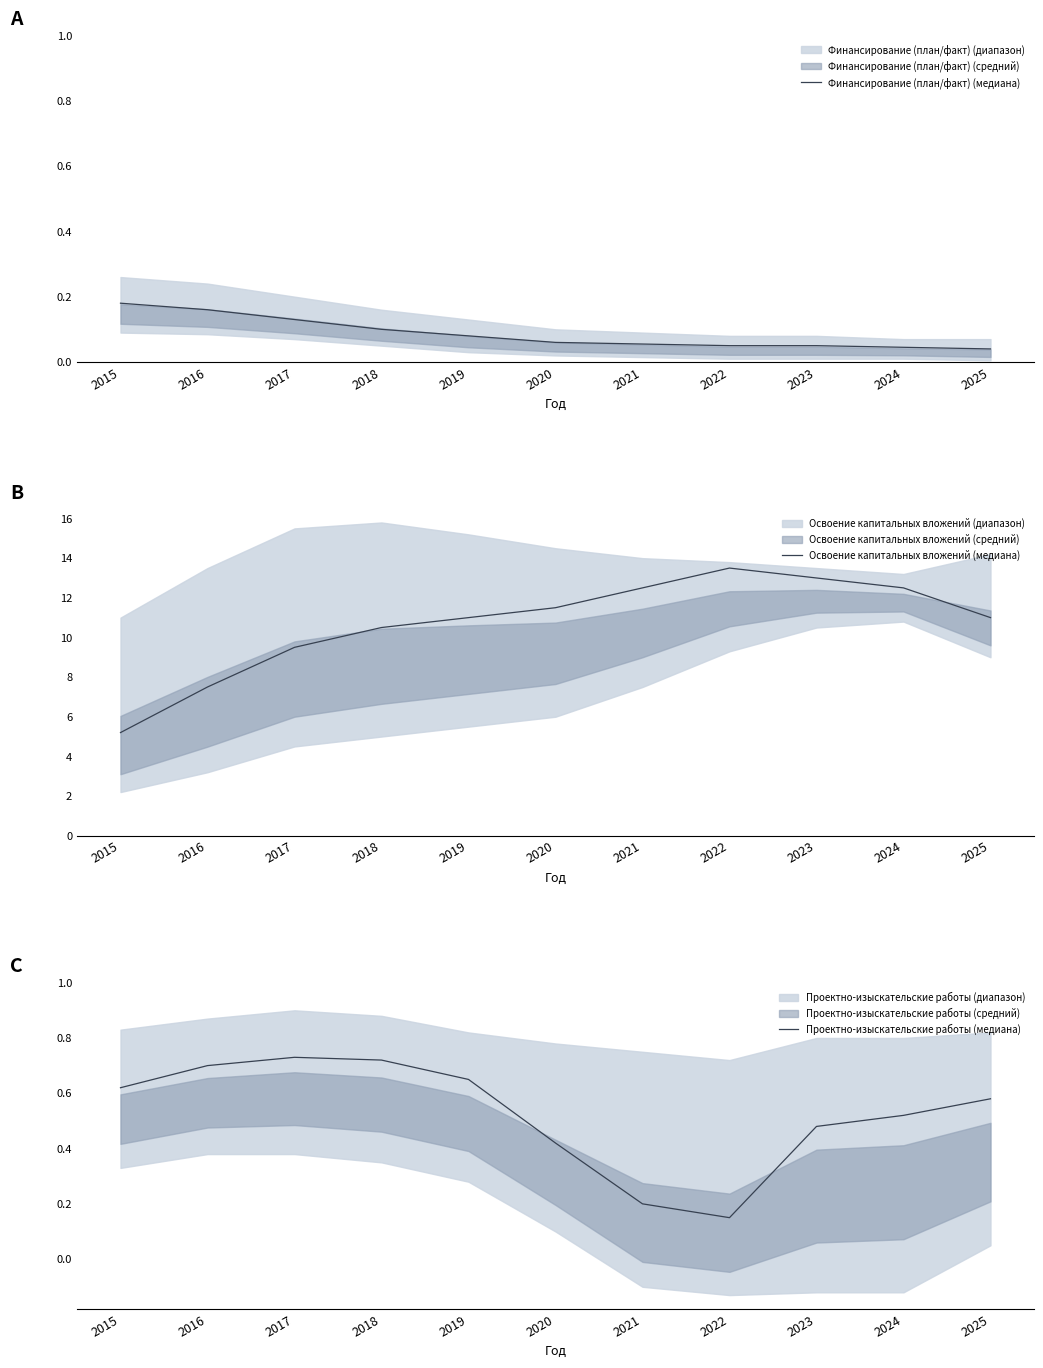

What is the value of the Проектно-изыскательские работы (медиана) point at the 2nd from the left?

0.7